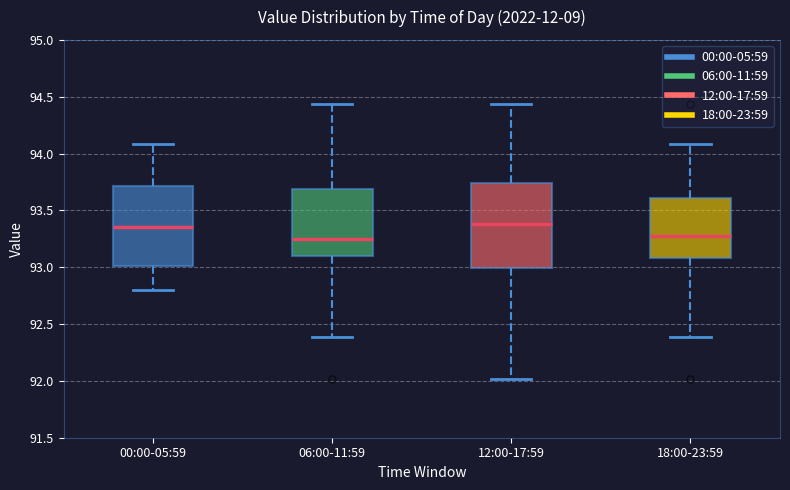

Reading left to right, transcribe this box plot: for each box, give where its median line is, the range the box spans, and where its two whiskers end, as read against the y-axis. The values are not printed on the chart, so give them approximately, as read against the axis.

00:00-05:59: median 93.35, box 93.00 to 93.70, whiskers 92.80 to 94.10
06:00-11:59: median 93.25, box 93.10 to 93.70, whiskers 92.40 to 94.45
12:00-17:59: median 93.40, box 93.00 to 93.75, whiskers 92.00 to 94.45
18:00-23:59: median 93.30, box 93.10 to 93.60, whiskers 92.40 to 94.10